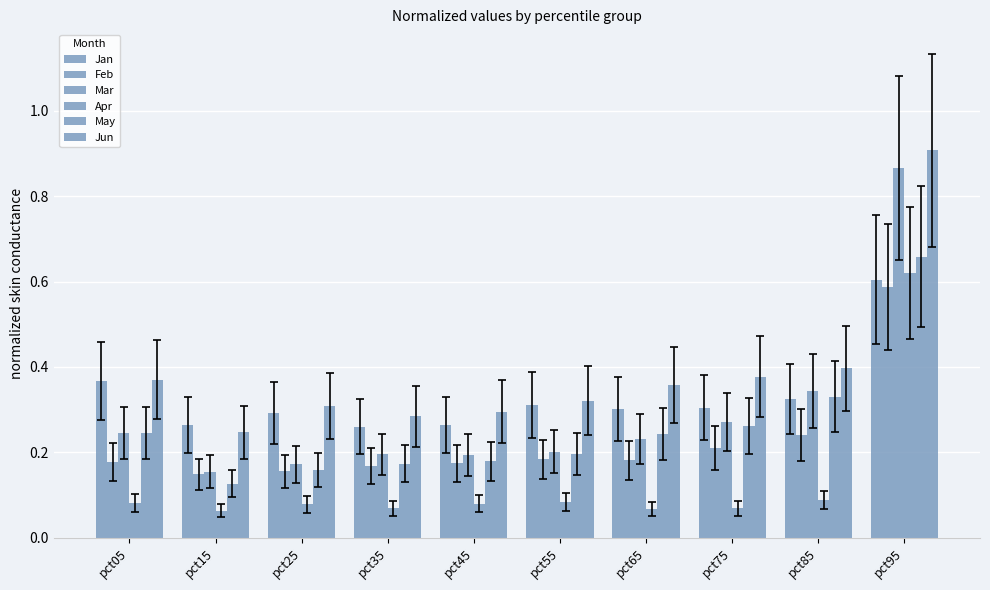

At which label does Mar reach its minimum?

pct15